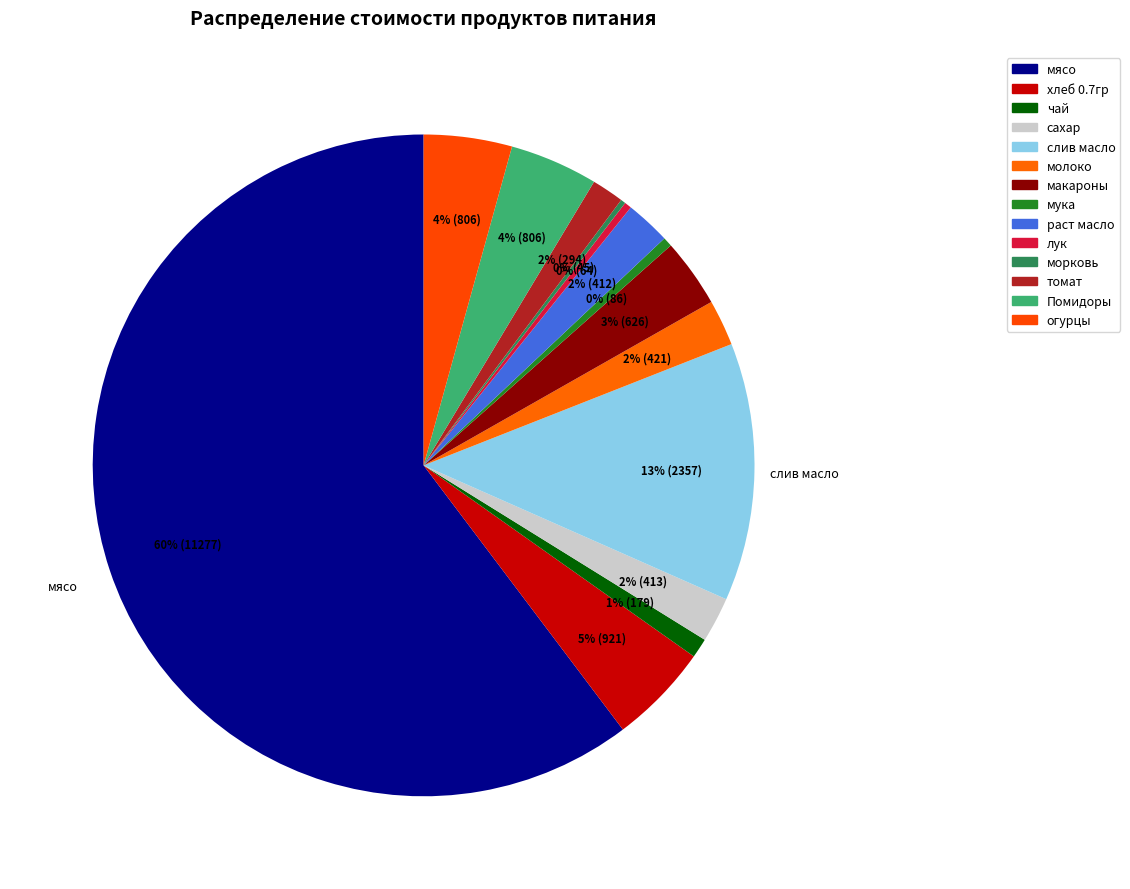

Which slice is the smallest?

морковь